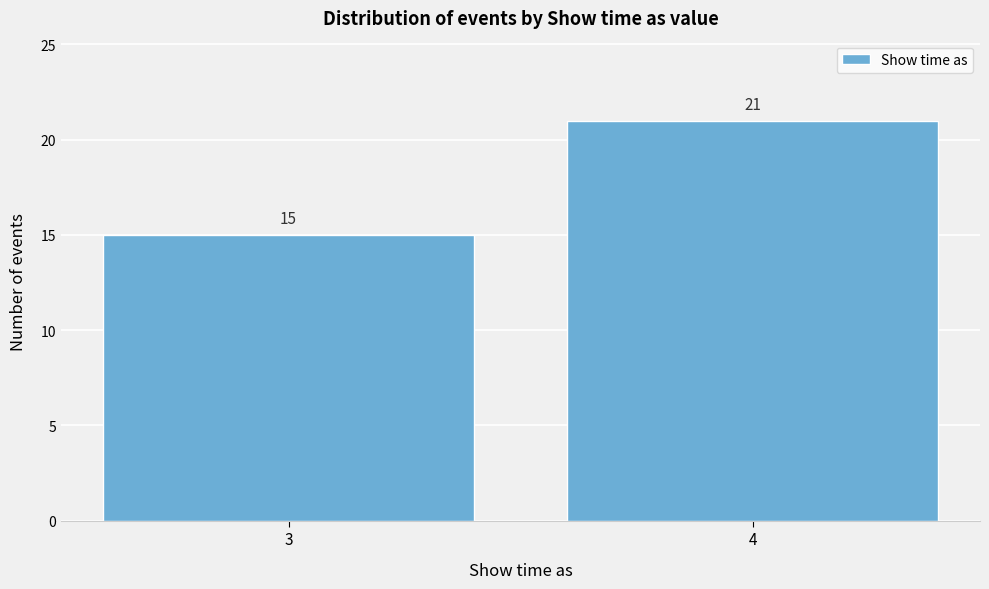

Reading right to left, what are all the values shown in this chart?

21	15